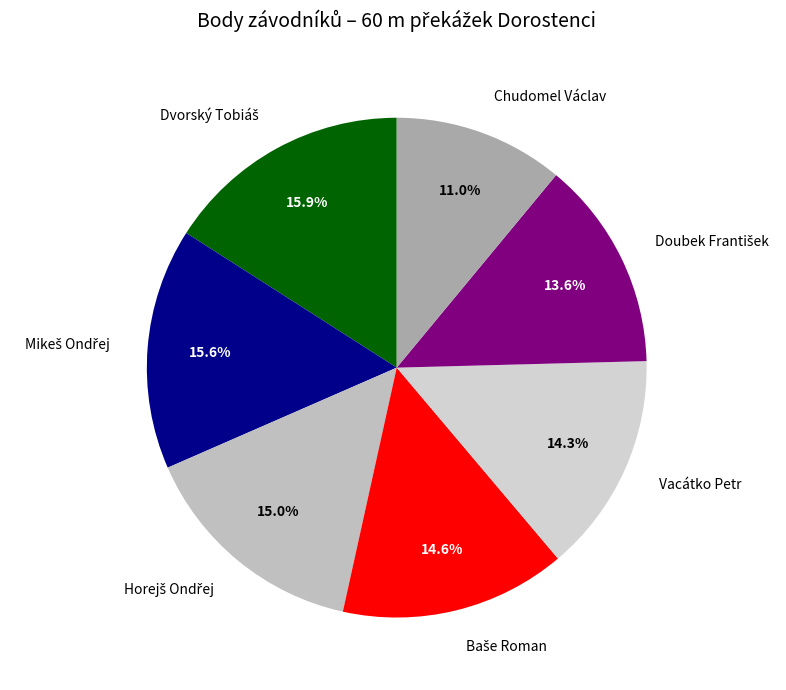

Which category has the smallest portion of the pie?

Chudomel Václav